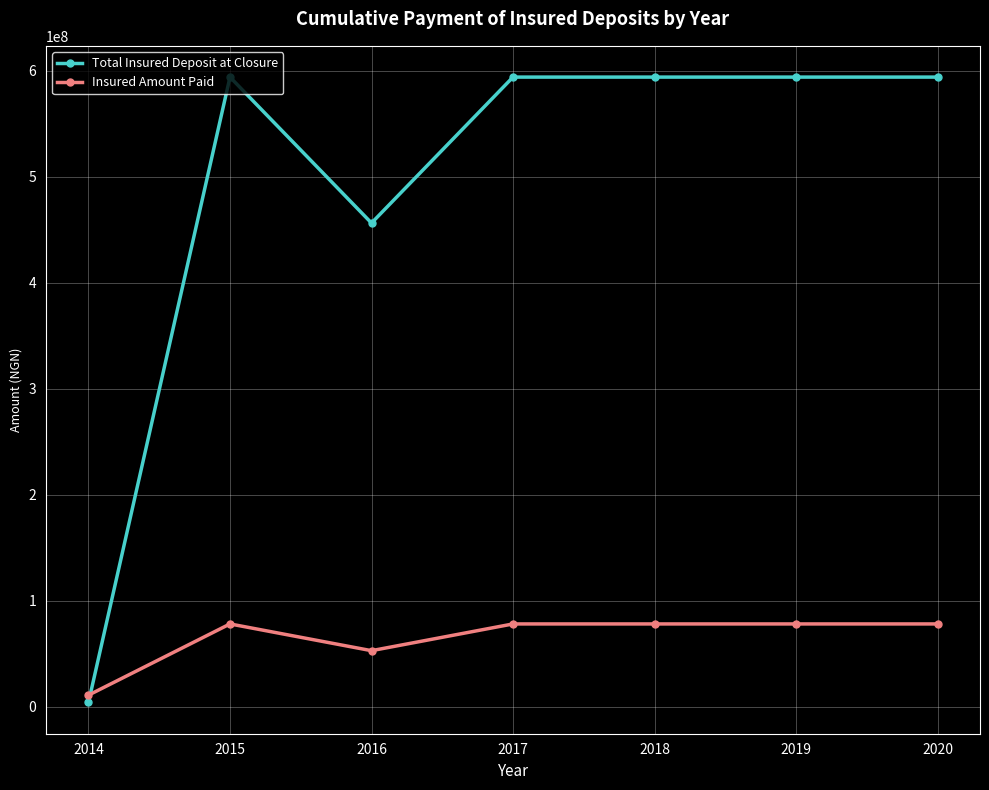

What is the maximum value for Total Insured Deposit at Closure?

594086314.4